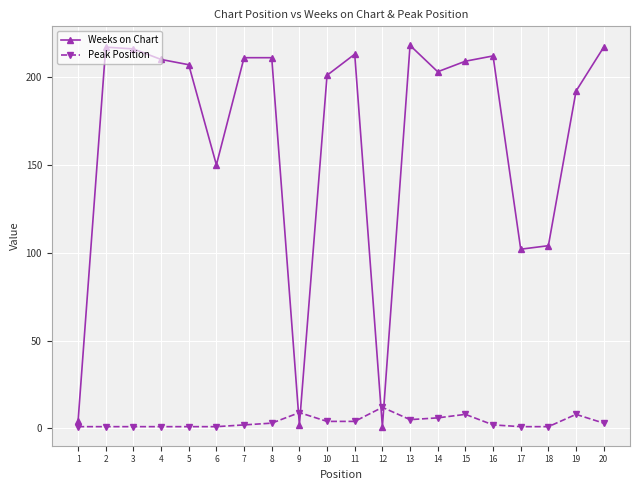

Between 5 and 18, which series saw the biggest shift?

Weeks on Chart